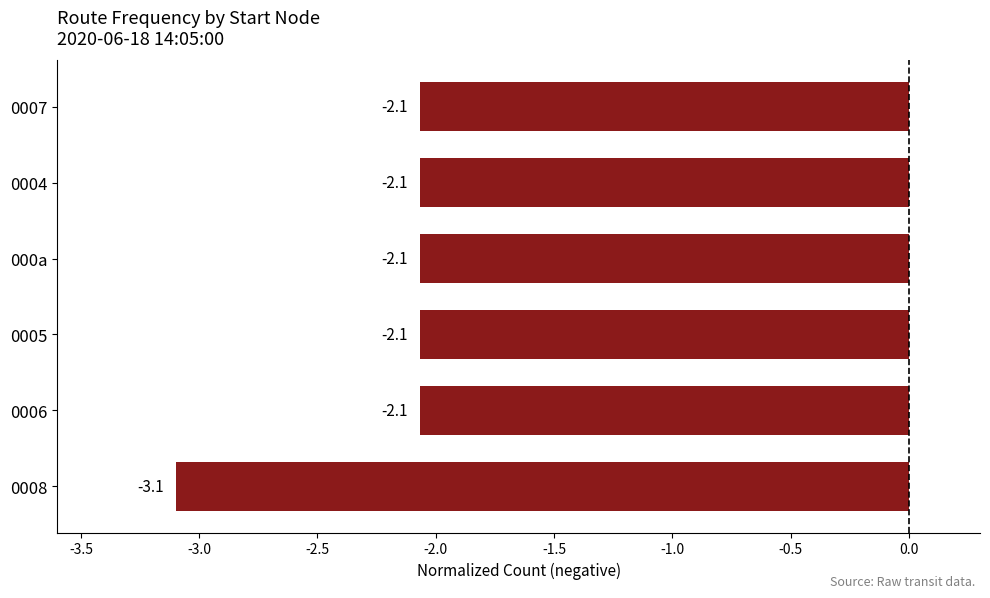

At which category does the chart reach its minimum across all series?

0008